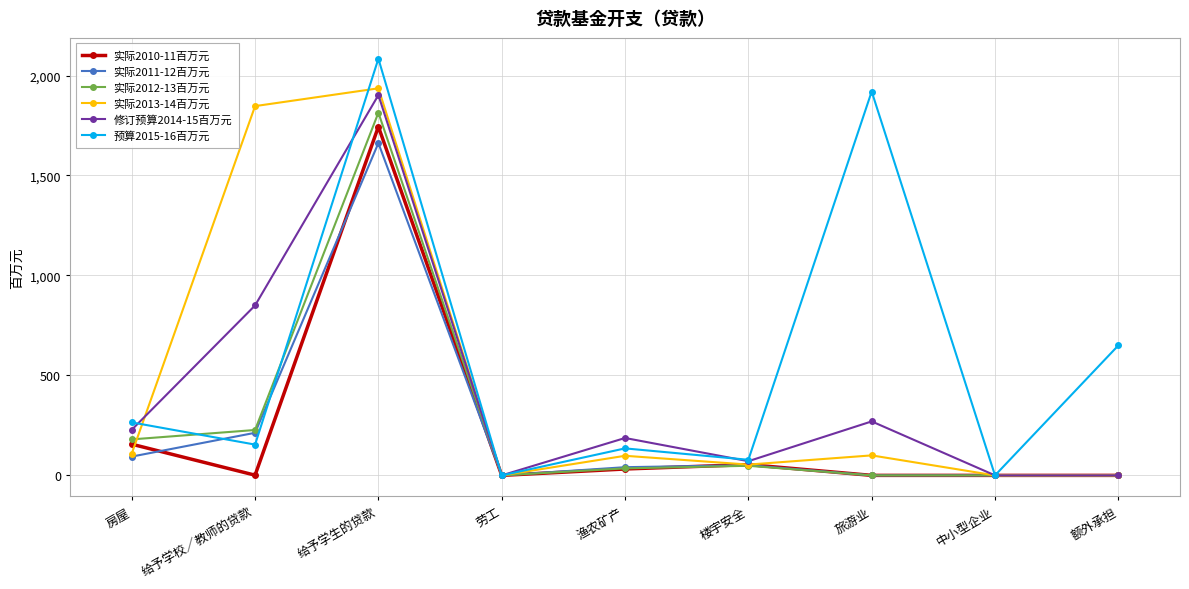

What is the spread (max minus min) of values at 给予学校／教师的贷款?

1846